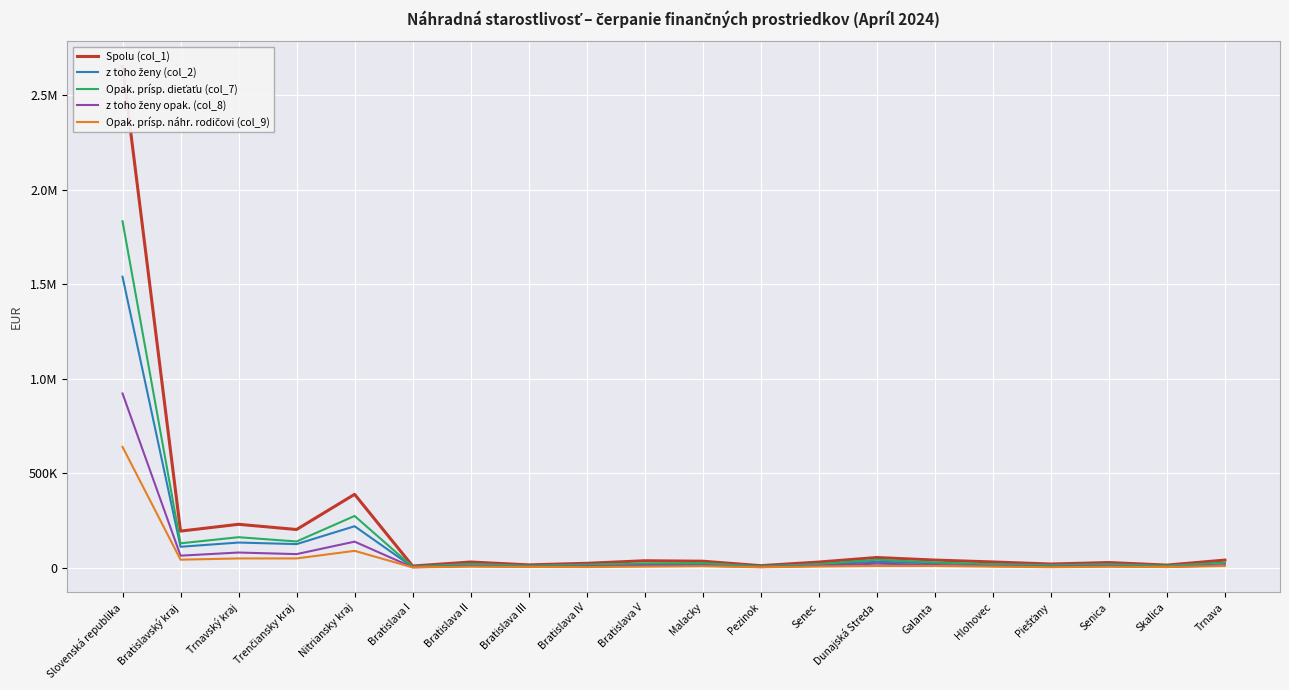

True or false: z toho ženy (col_2) has a value of 7579.4 at Skalica.

True